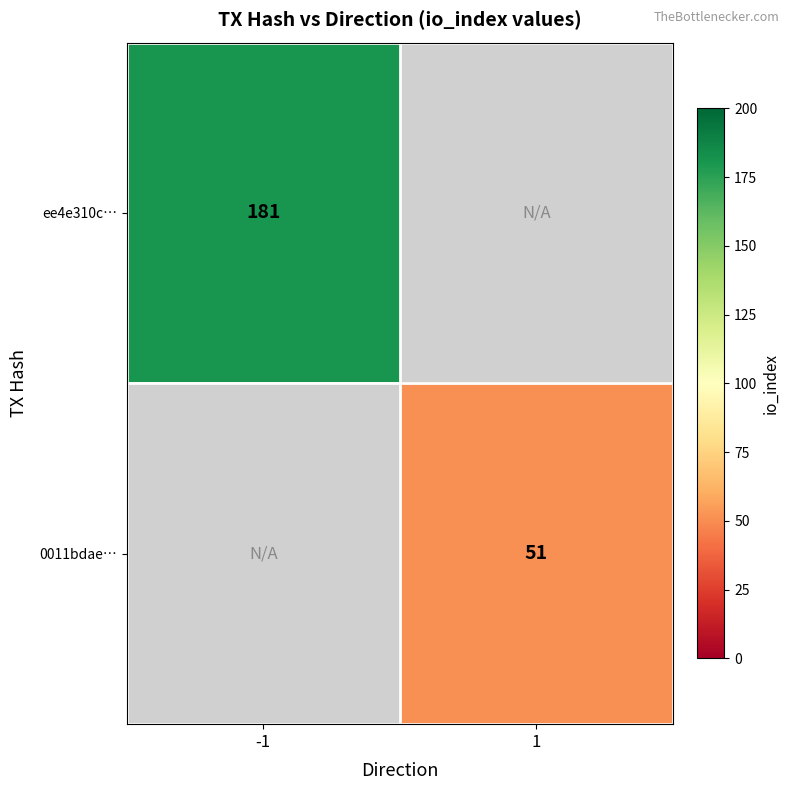

Which label corresponds to the largest value in the chart?

-1